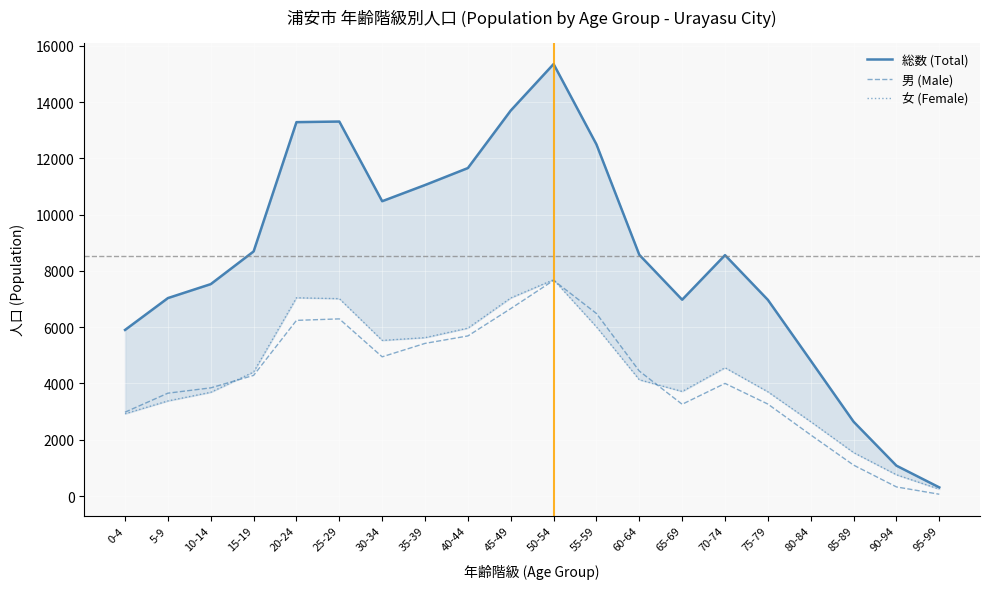

What is the label of the 19th point from the left?

90-94